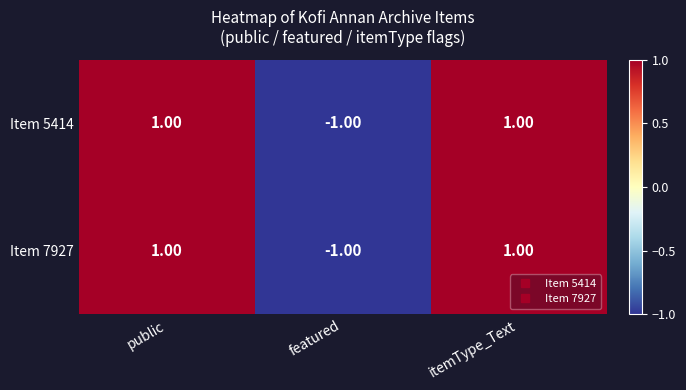

What is the maximum value shown in the chart?

1